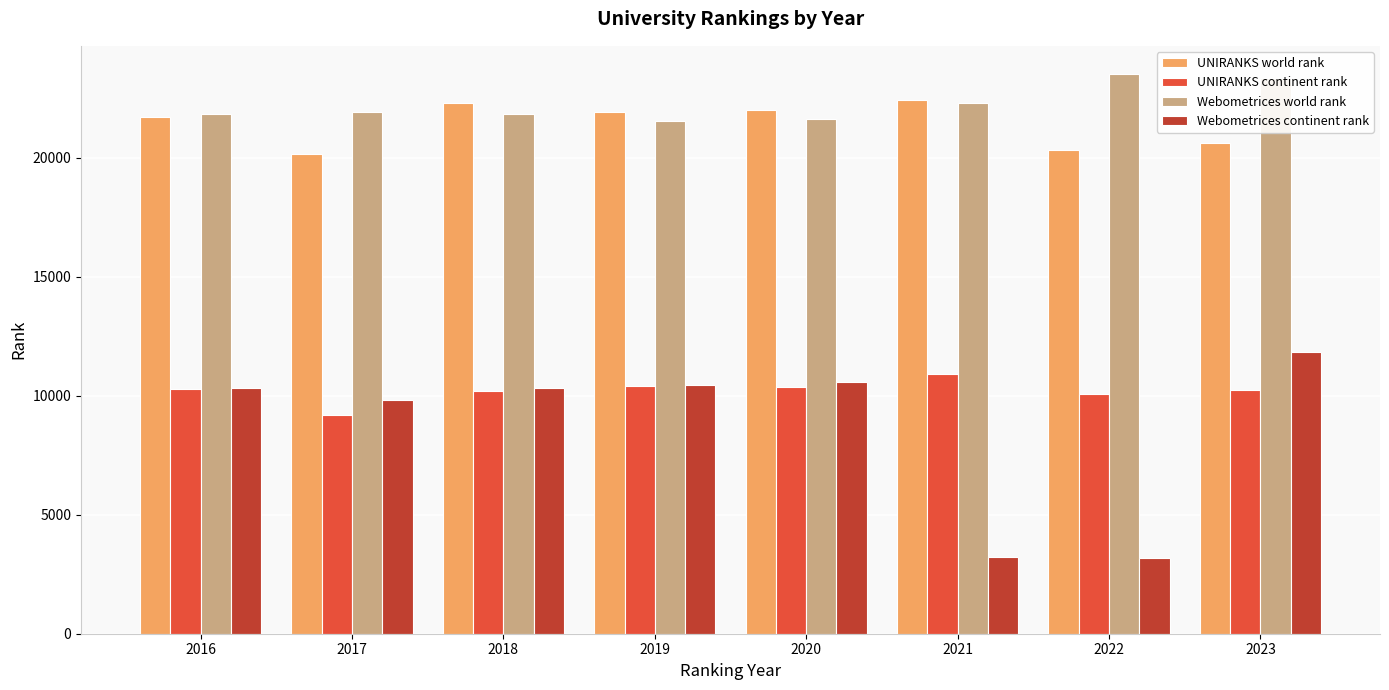

The value of Webometrices world rank at 2020 is 21608. True or false?

True